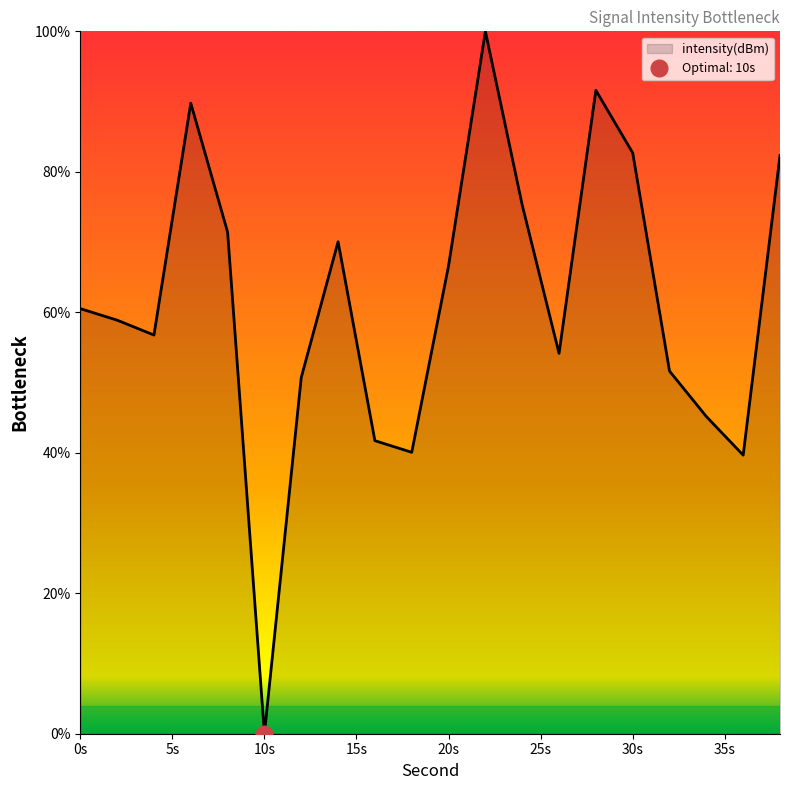

True or false: there are more than 1 points higher than both neighbors.

True